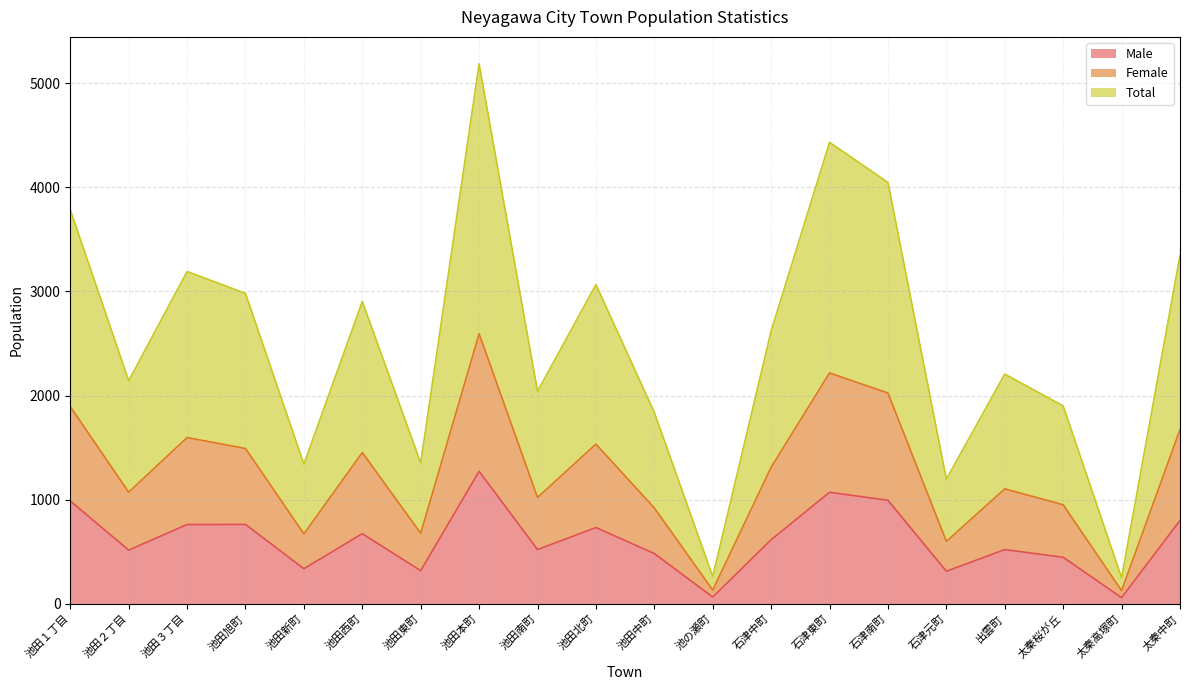

Does the chart have visible grid lines?

Yes